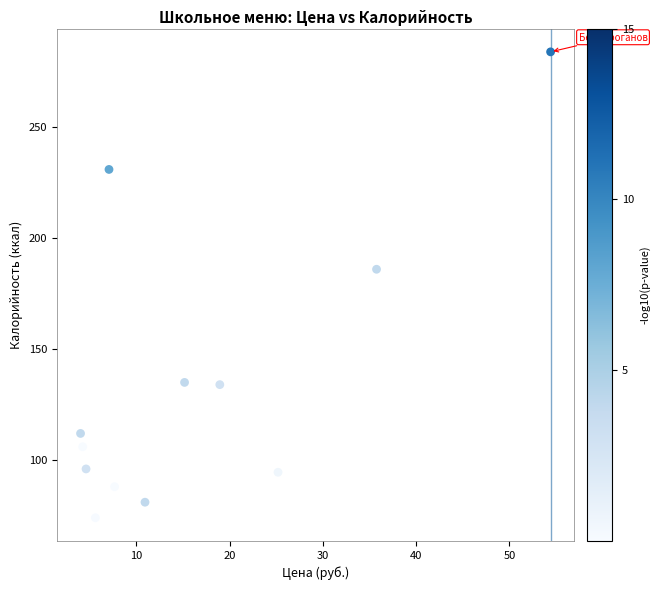

What is the range of Y values (max minus min)?

210.0